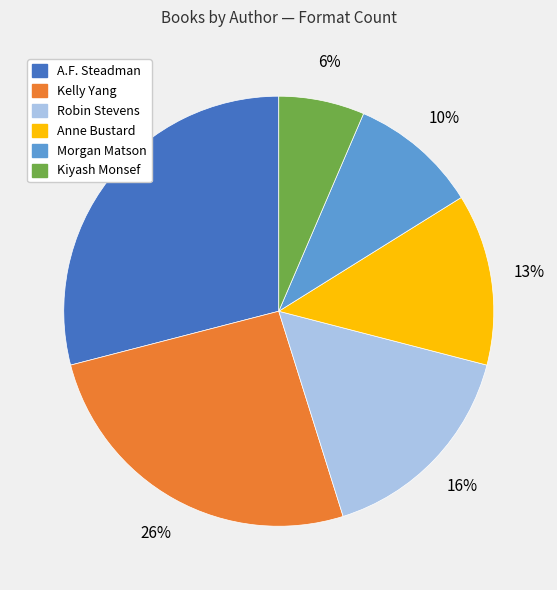

To the nearest percent, what is the difference between the largest and smallest slice percentages?

23%